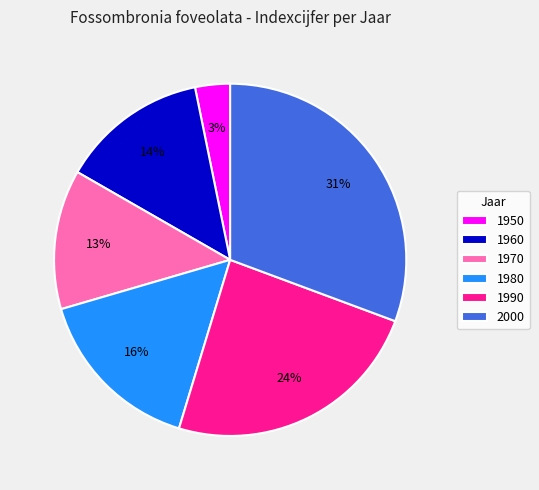

To the nearest percent, what is the average slice percentage?

17%